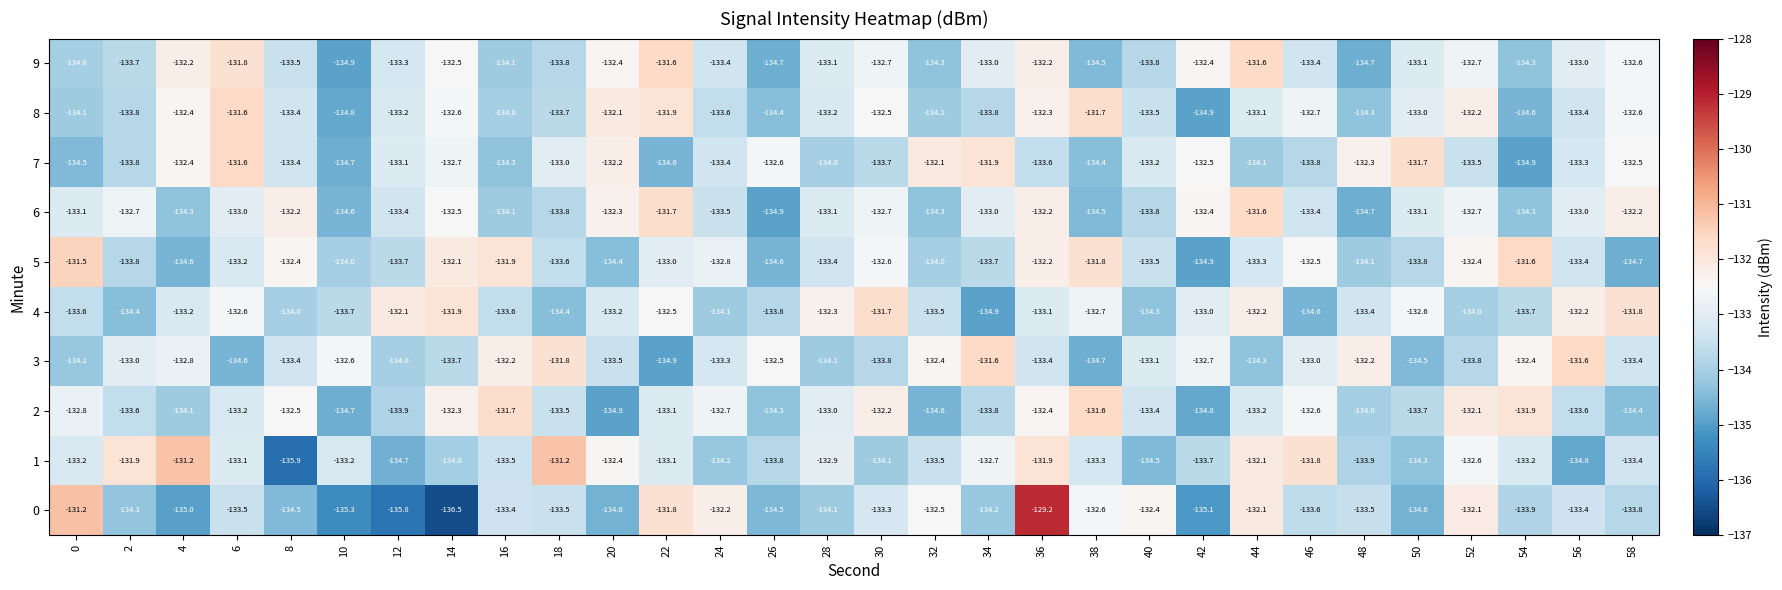

At which category is the sum across all series the highest?

36